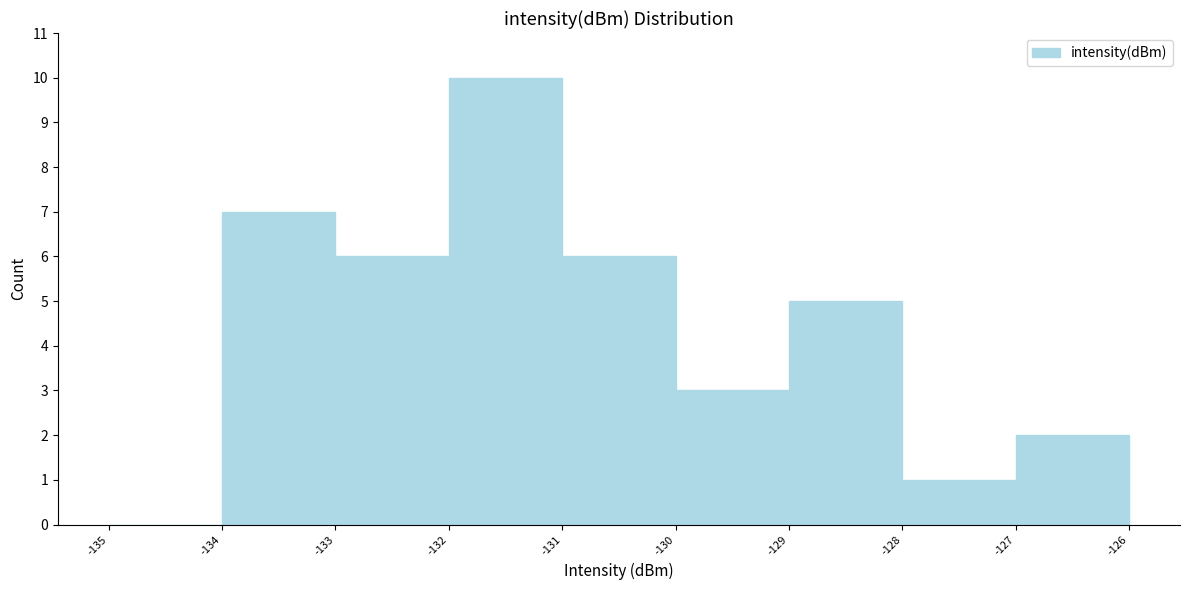

How tall is the bar that spans -132 to -131 on the x-axis? The values are not printed on the chart, so give them approximately, as read against the axis.

10